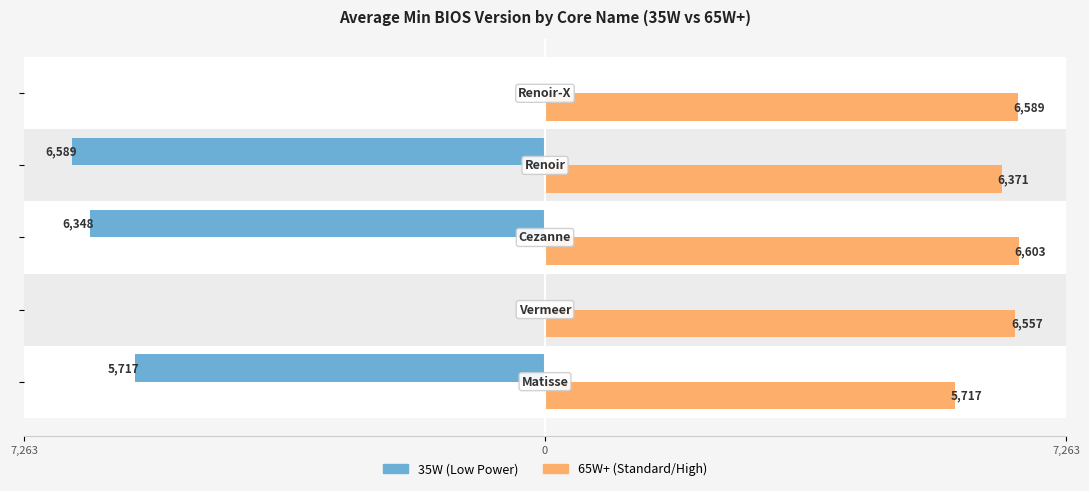

Rank the series by their maximum value, from lowest to highest.

35W (Low Power), 65W+ (Standard/High)